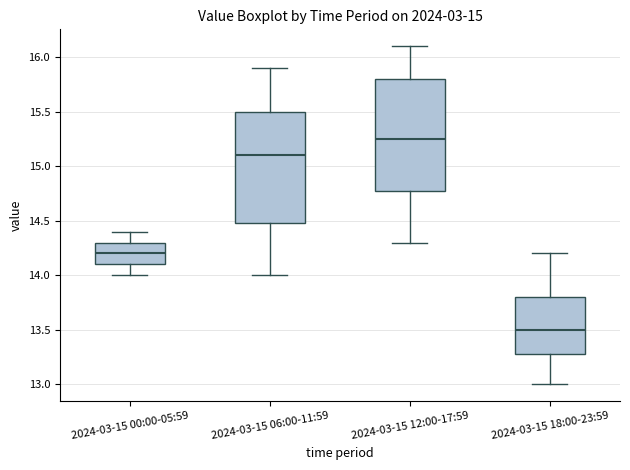

Which box's median line is the highest?

2024-03-15 12:00-17:59